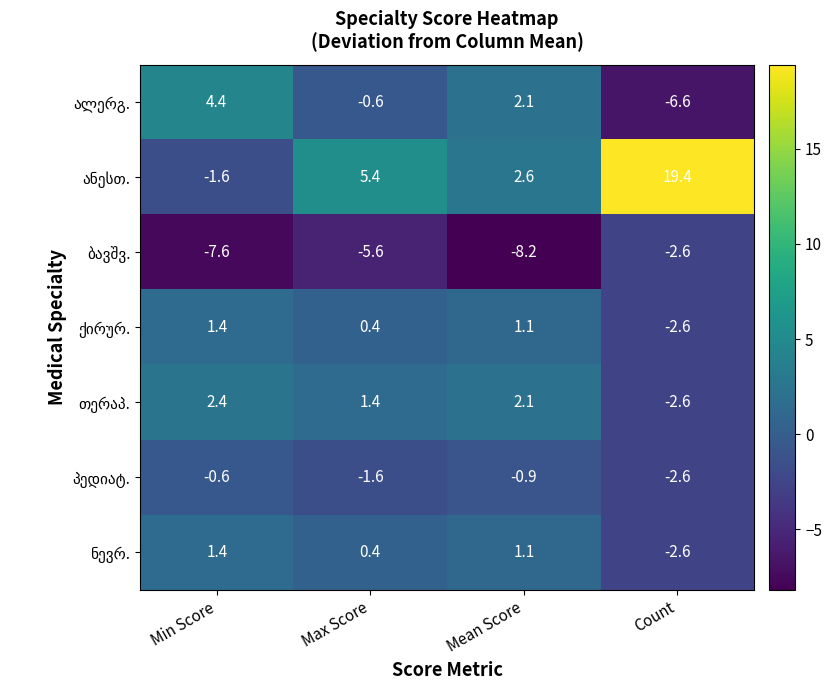

How many data points does each series have?

4